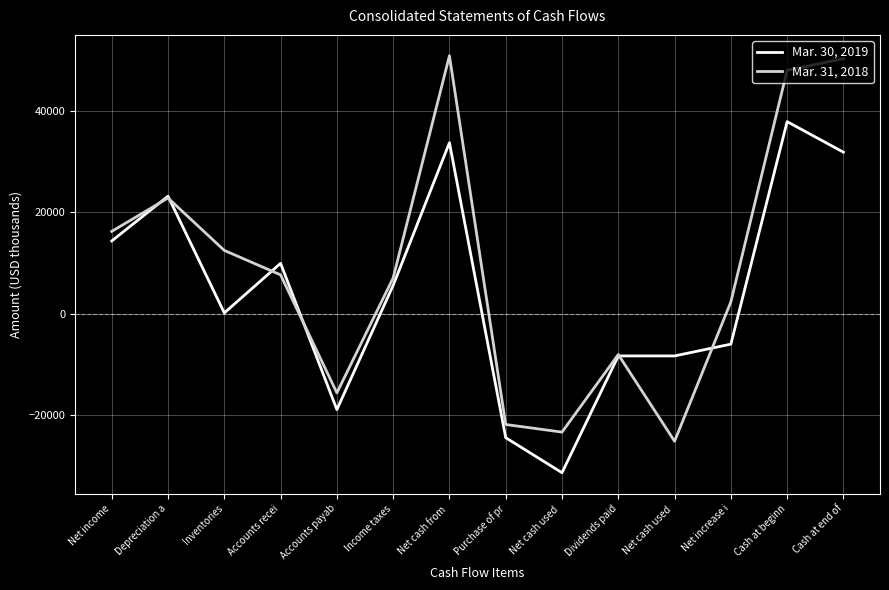

What are all the series names shown in the legend?

Mar. 30, 2019, Mar. 31, 2018